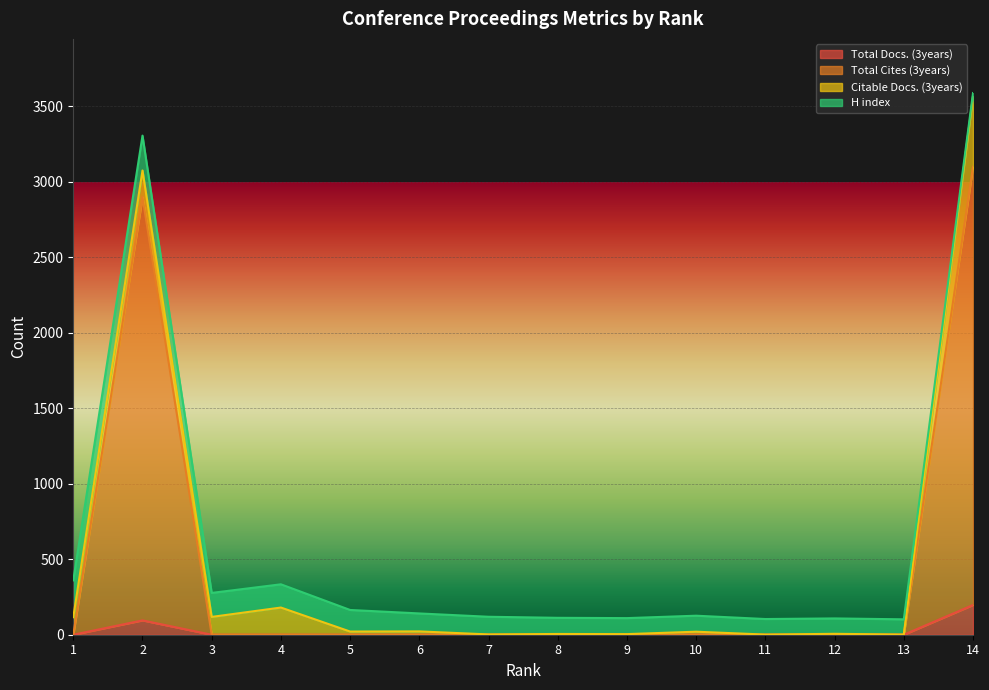

How many values in the Total Docs. (3years) series exceed 0?

2